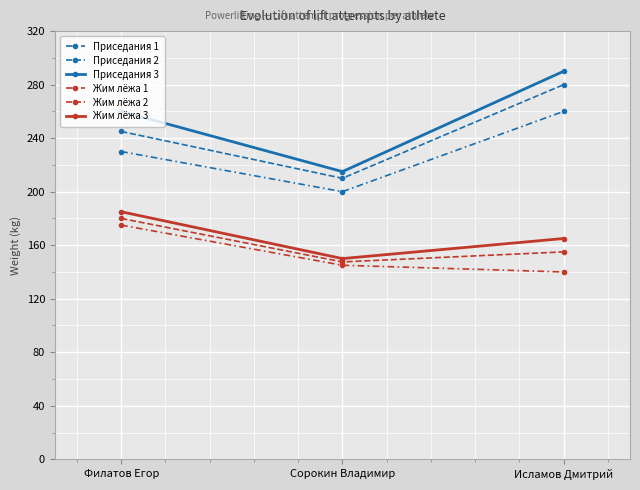

How many lines are shown in the chart?

6